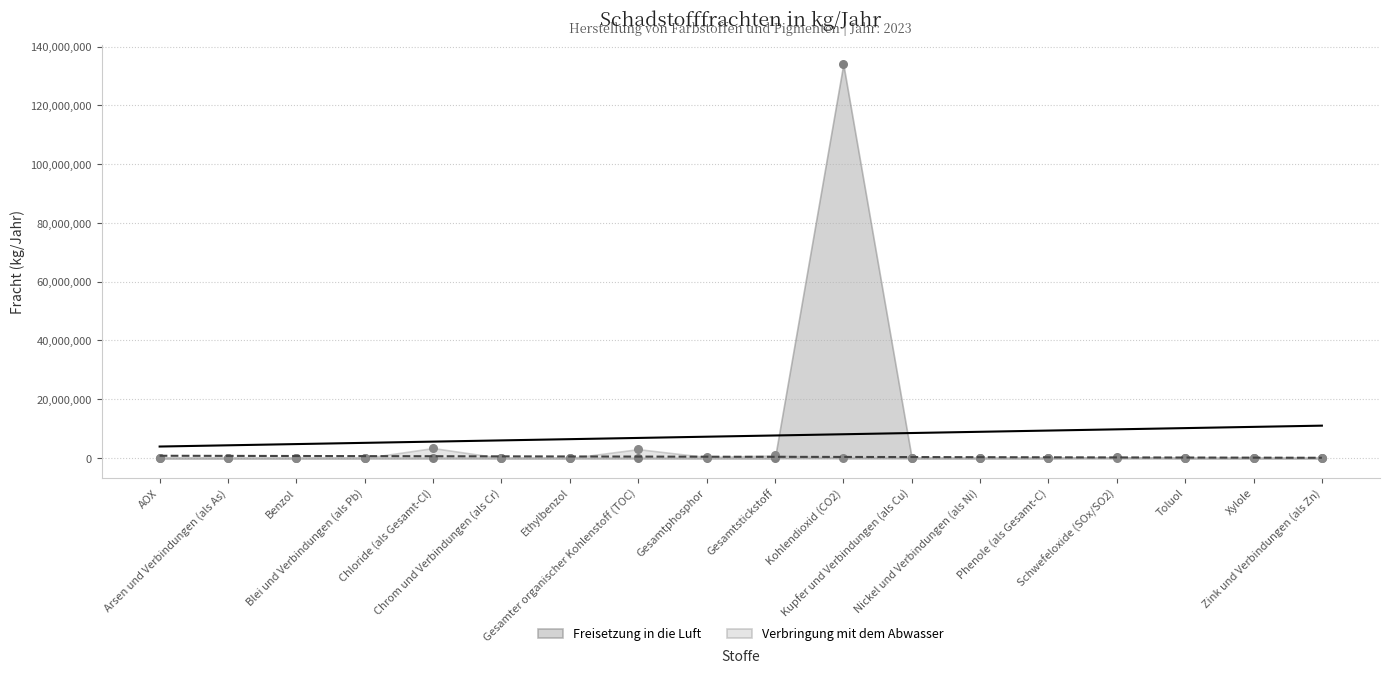

Which series reaches the maximum Y coordinate?

Freisetzung in die Luft